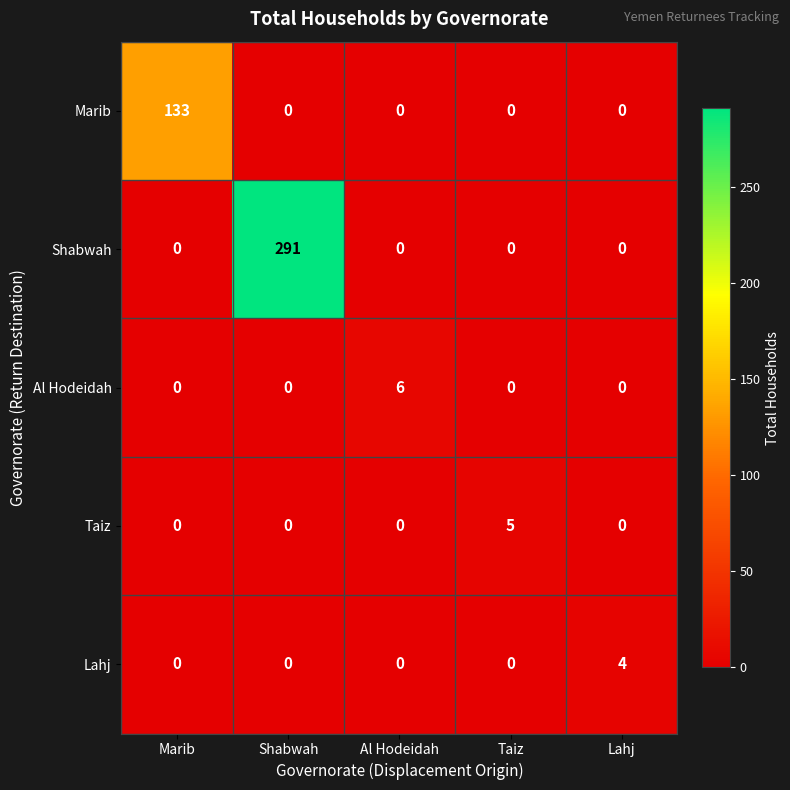

Which series changed the most between Marib and Shabwah?

Shabwah